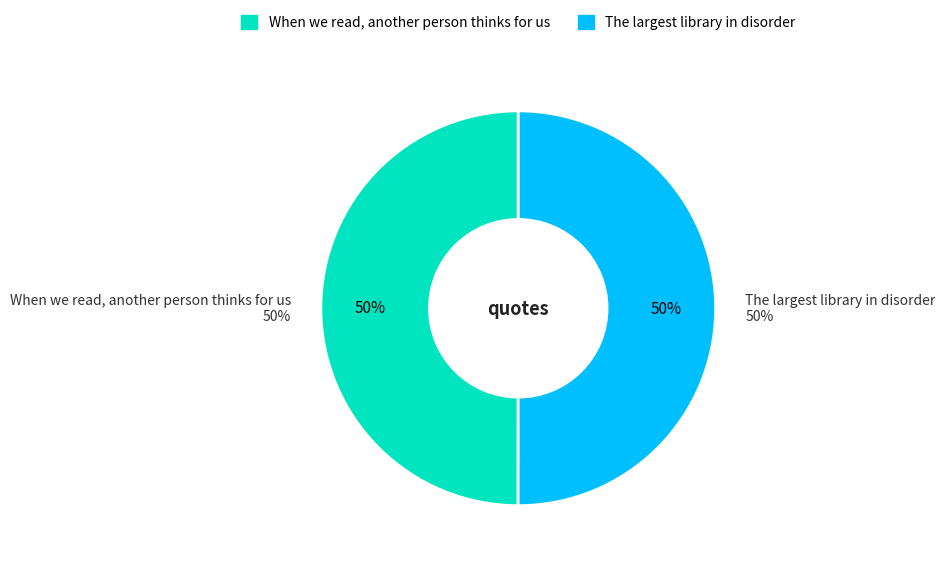

Is it true that The largest library in disorder is 37% of the pie?

False